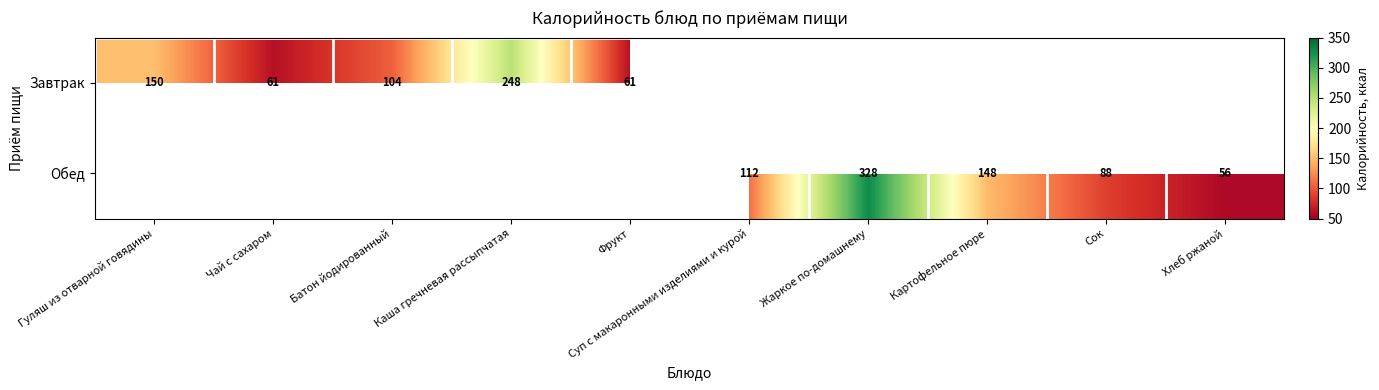

True or false: Завтрак has a value of 12.9 at Фрукт.

False